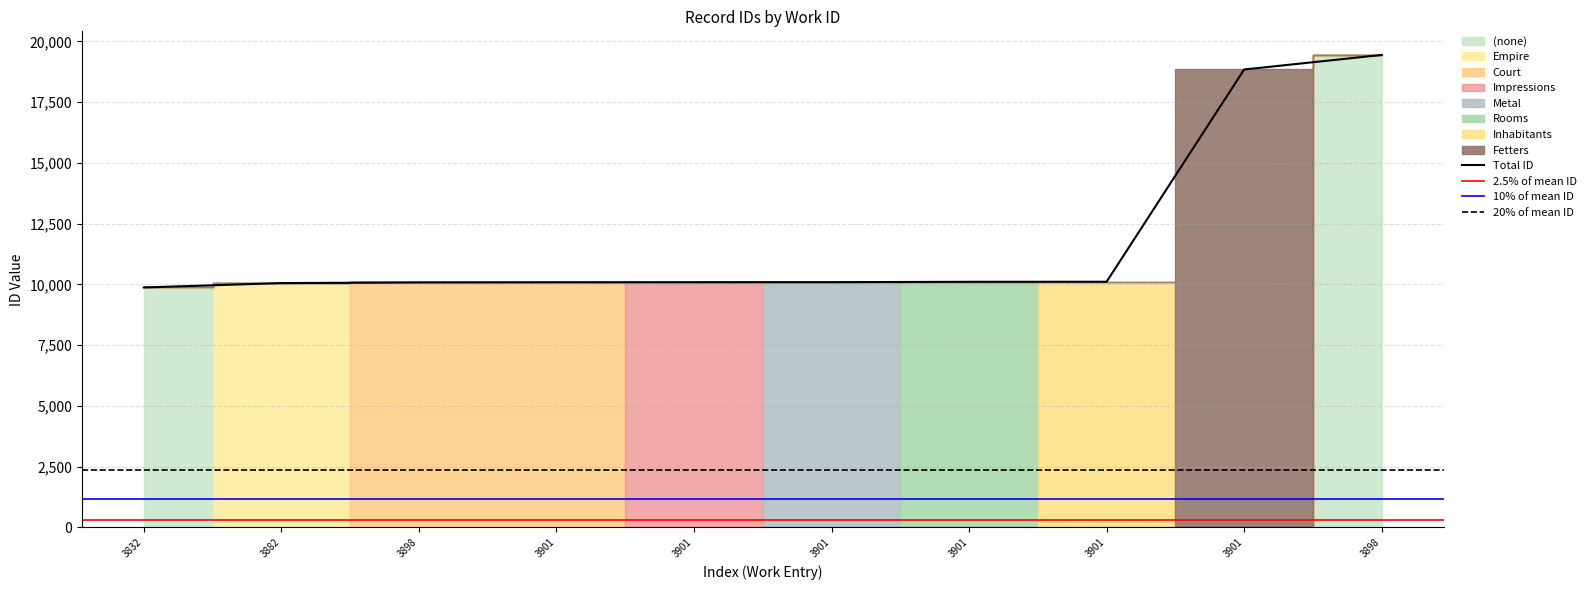

Rank the categories by value from highest to lowest.

3898, 3901, 3901, 3901, 3901, 3901, 3901, 3898, 3882, 3832